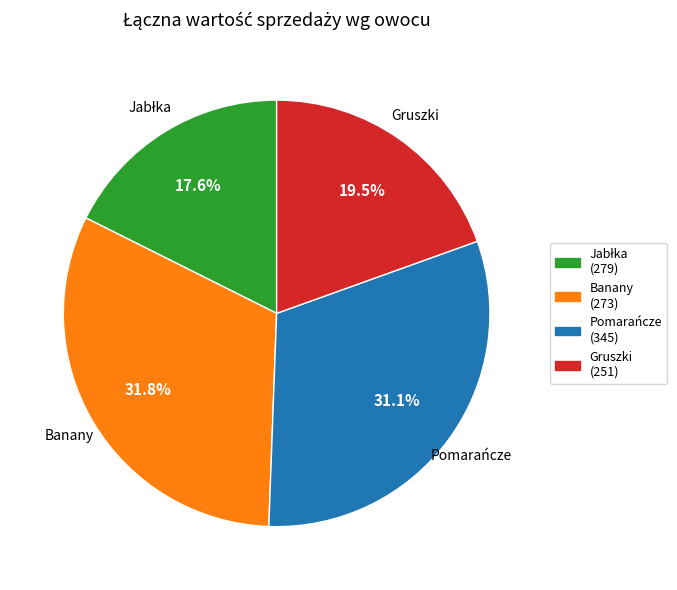

To the nearest percent, what is the difference between the largest and smallest slice percentages?

14%